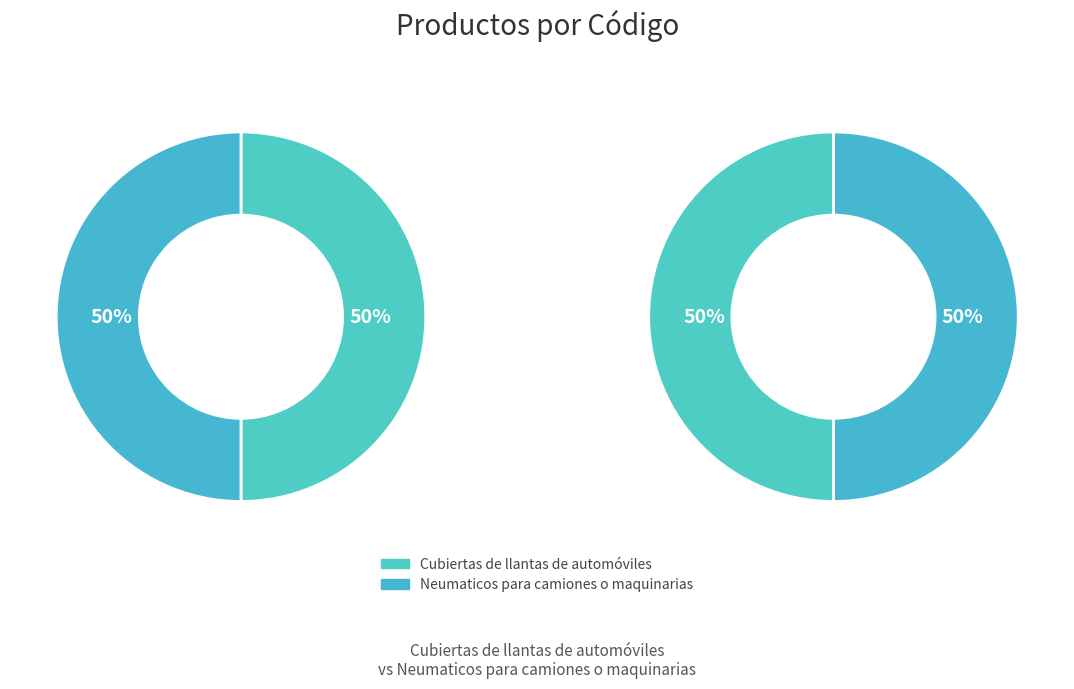

What is the largest slice in the pie chart?

Neumaticos para camiones o maquinarias